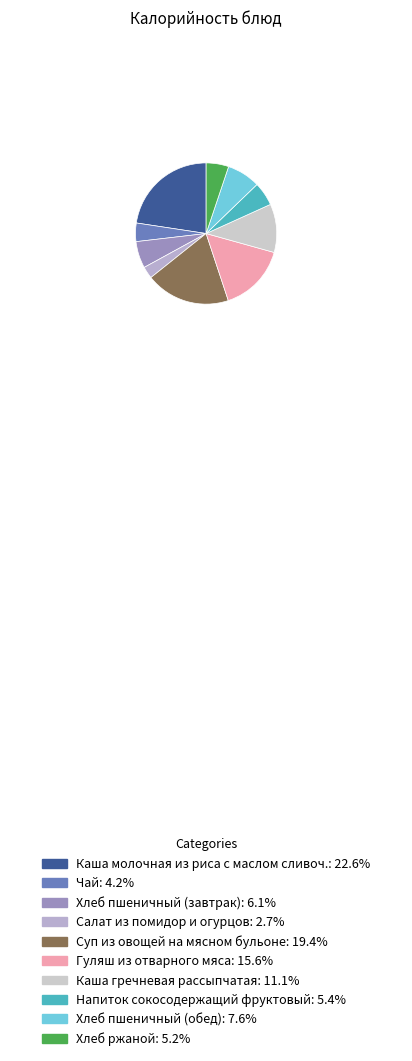

Do Хлеб пшеничный (завтрак) and Чай together represent more than half of the pie?

No